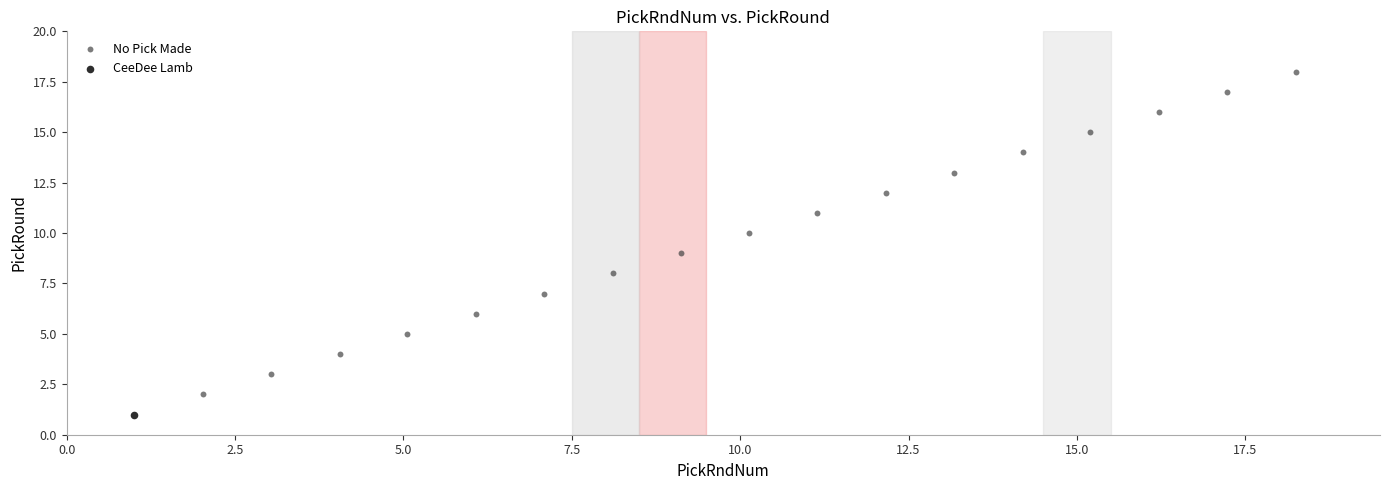

What are all the series names shown in the legend?

No Pick Made, CeeDee Lamb